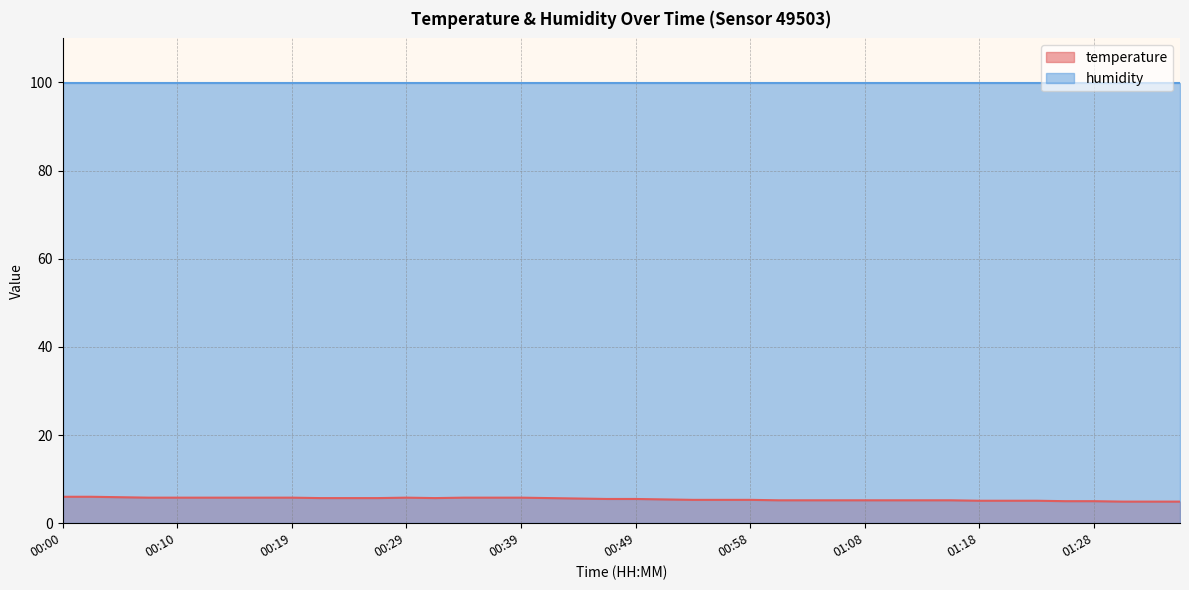

What is the label of the 4th point from the right?

01:28